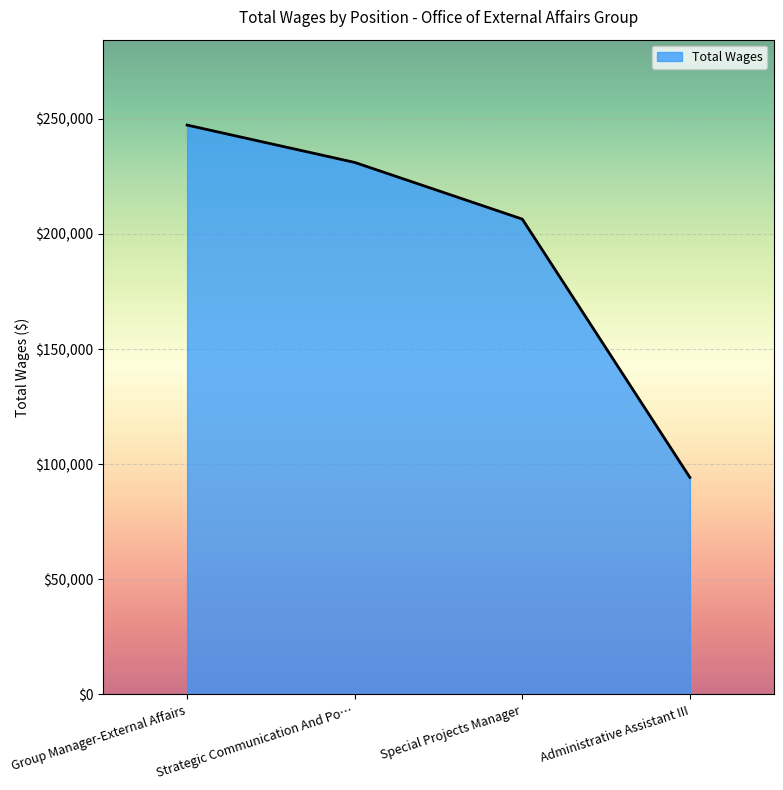

Rank the categories by value from lowest to highest.

Administrative Assistant III, Special Projects Manager, Strategic Communication And Po…, Group Manager-External Affairs